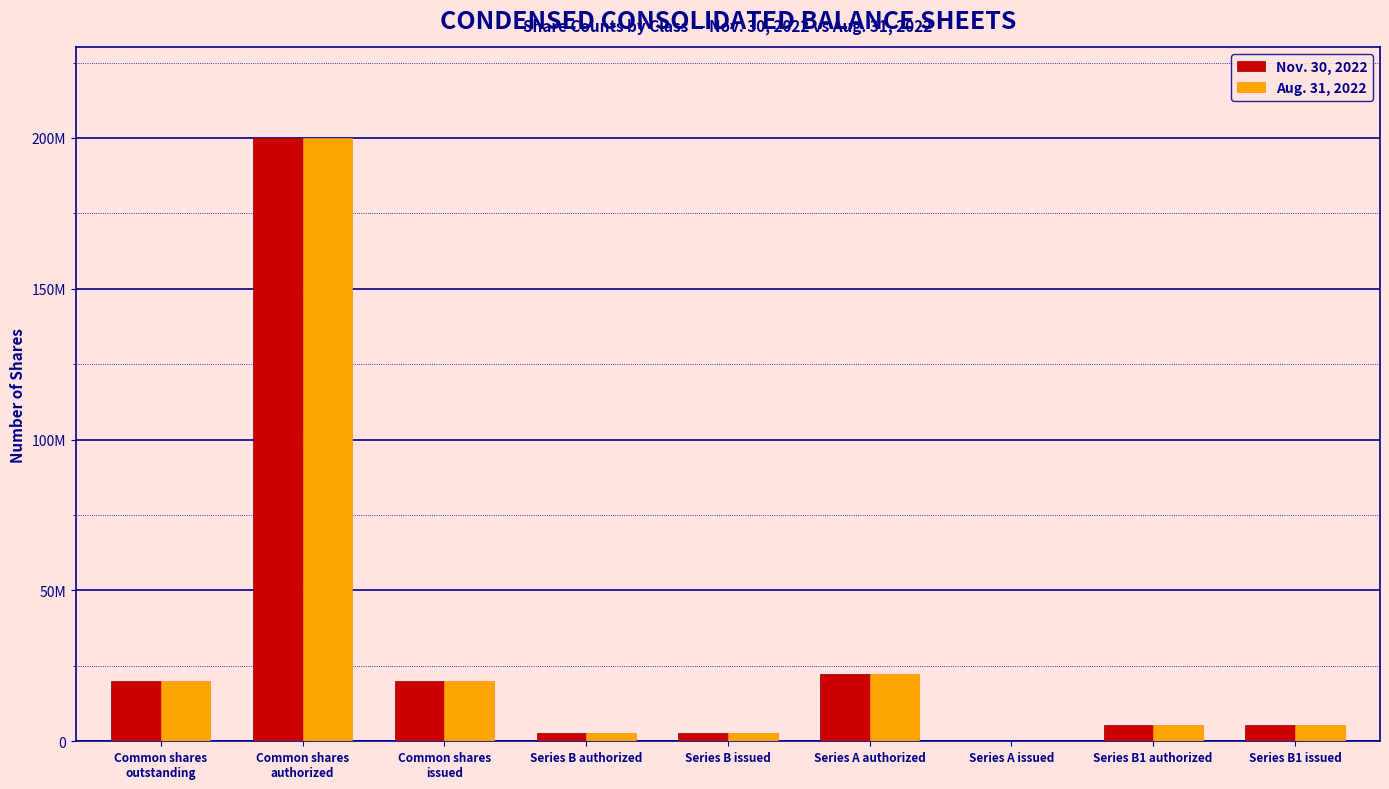

Where does the Aug. 31, 2022 series first go above 5389028?

Common shares
outstanding